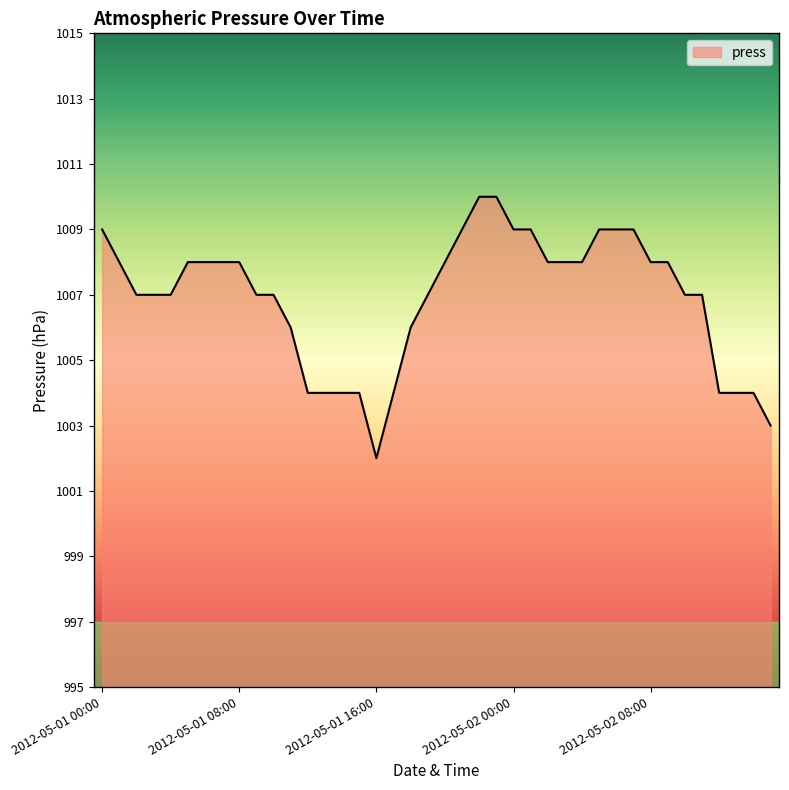

What is the difference between the maximum and minimum values?

8